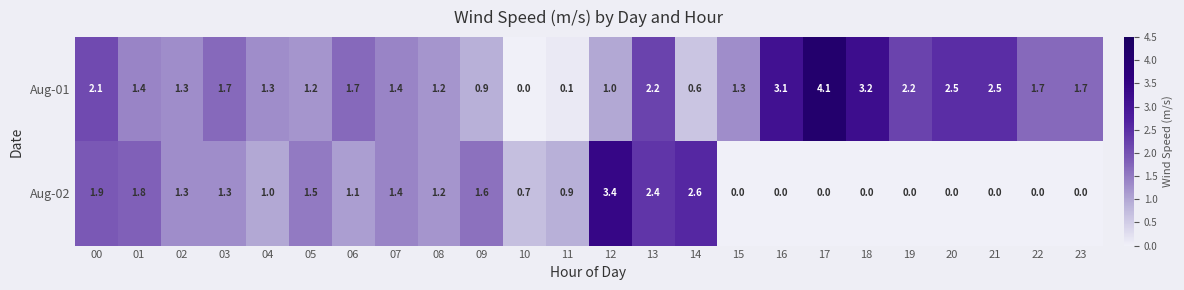

What is the difference between the Aug-01 values at 19 and 03?

0.5